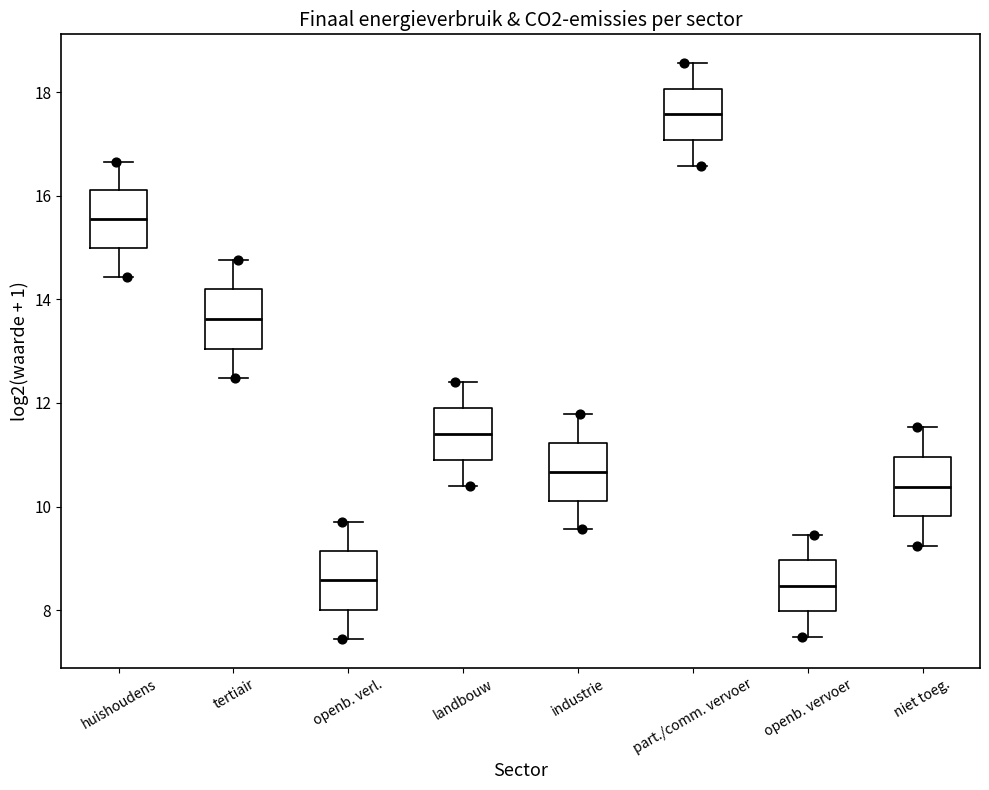

Where does the upper whisker of the box for landbouw end on the y-axis? The values are not printed on the chart, so give them approximately, as read against the axis.

12.4